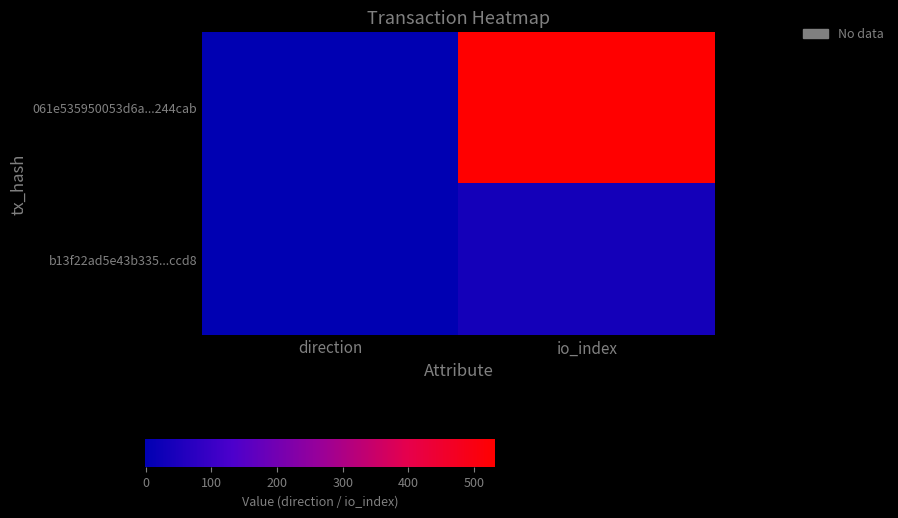

Count the number of data series in this chart.

2